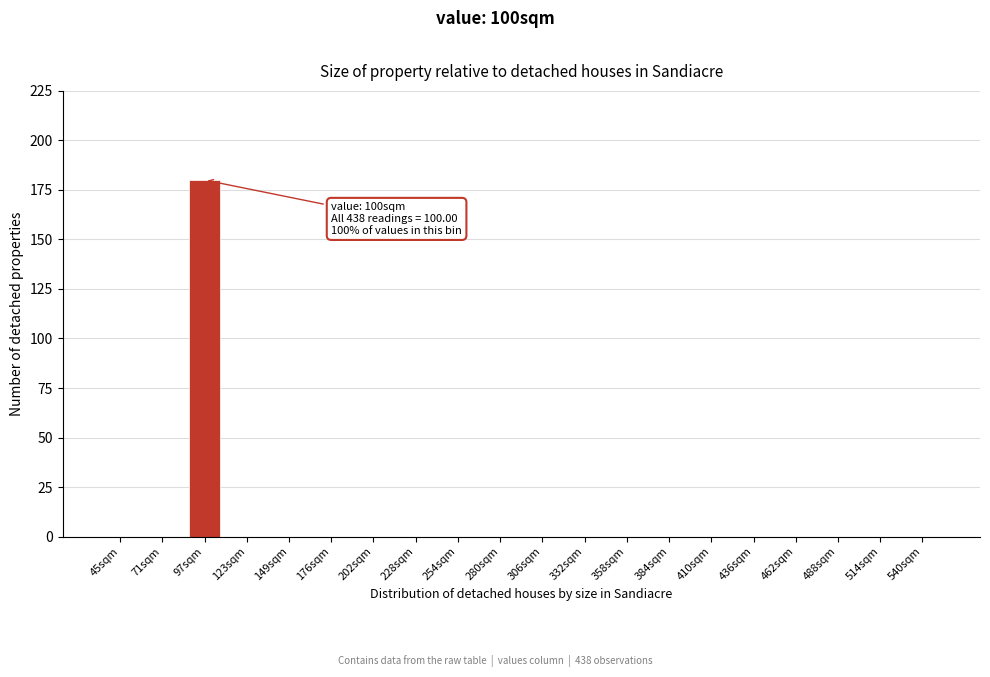

Reading left to right, what are all the values shown in this chart?

45sqm=0	71sqm=0	97sqm=180	123sqm=0	149sqm=0	176sqm=0	202sqm=0	228sqm=0	254sqm=0	280sqm=0	306sqm=0	332sqm=0	358sqm=0	384sqm=0	410sqm=0	436sqm=0	462sqm=0	488sqm=0	514sqm=0	540sqm=0